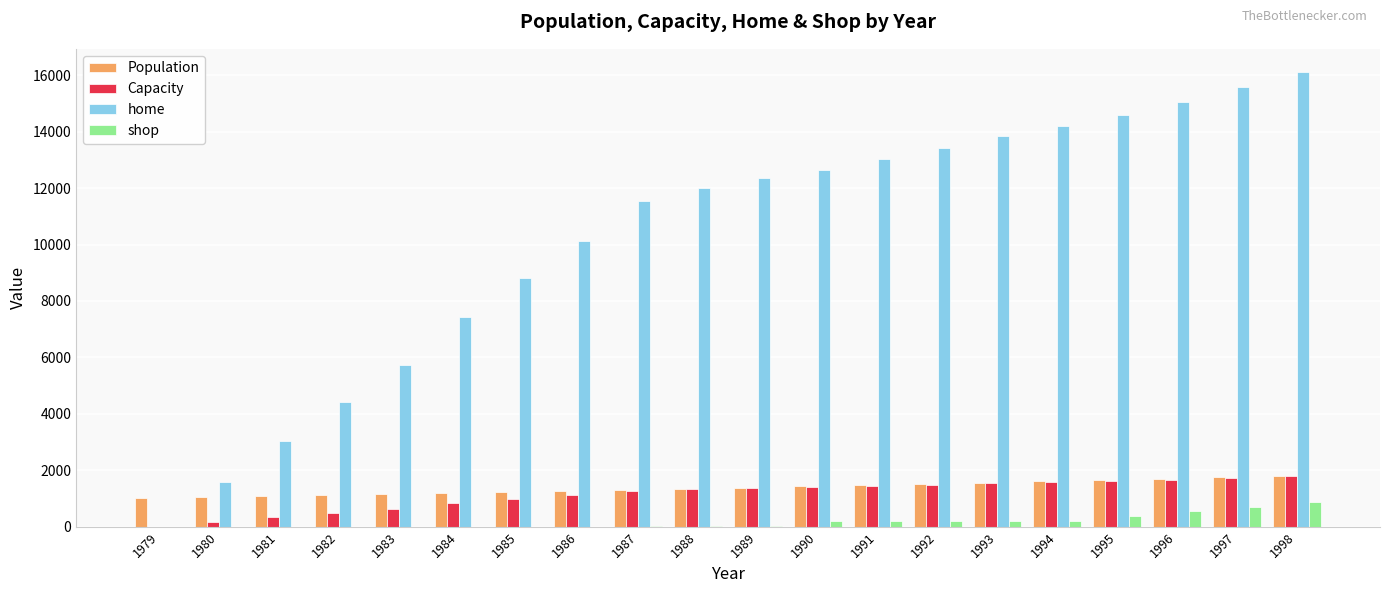

What is the greatest value displayed?

16128